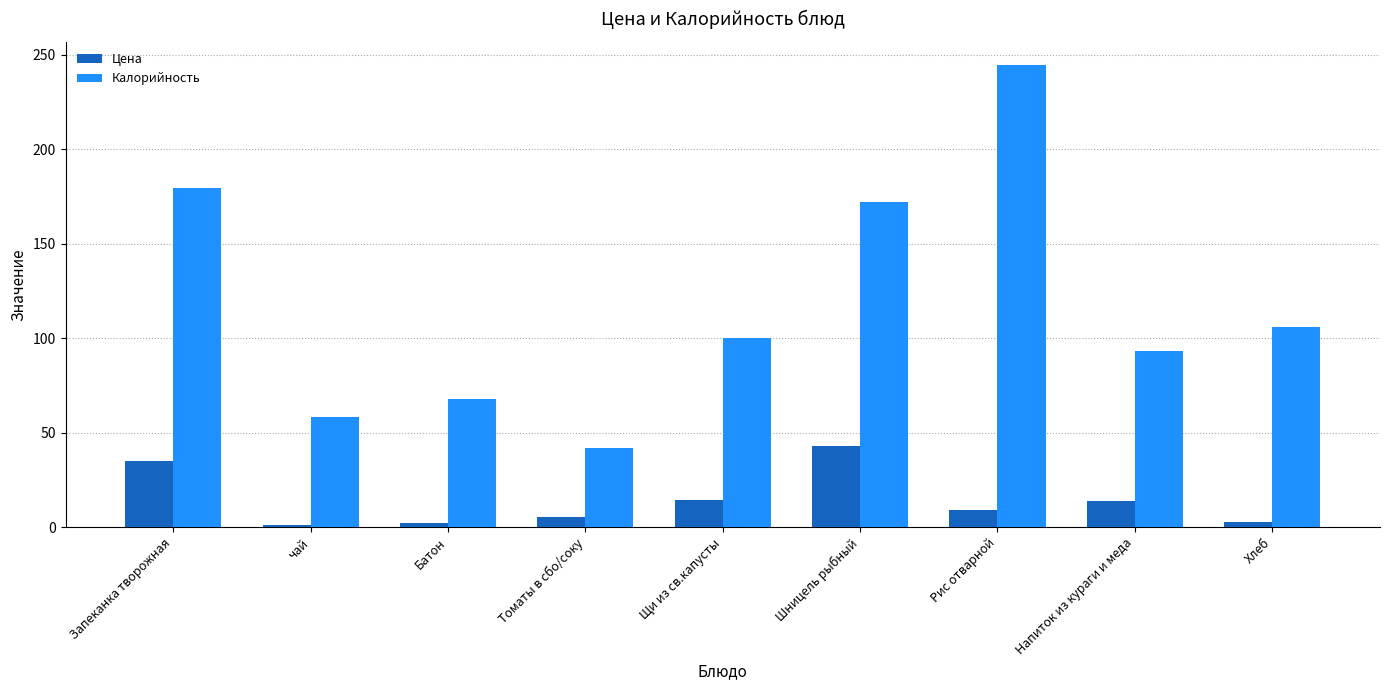

Between Щи из св.капусты and Шницель рыбный, which series saw the biggest shift?

Калорийность